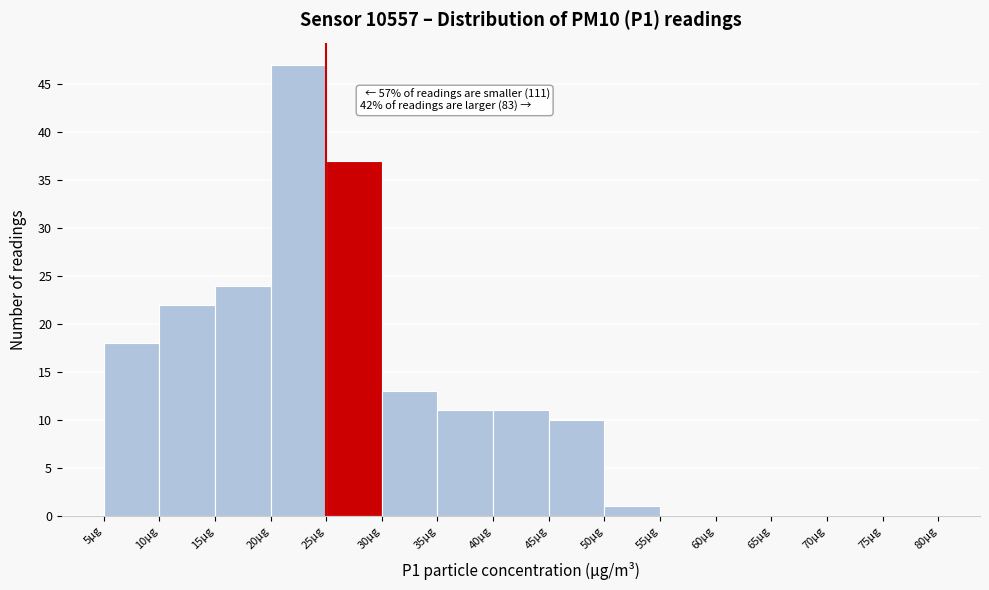

Over which range of the x-axis is the bar tallest?

20 to 25